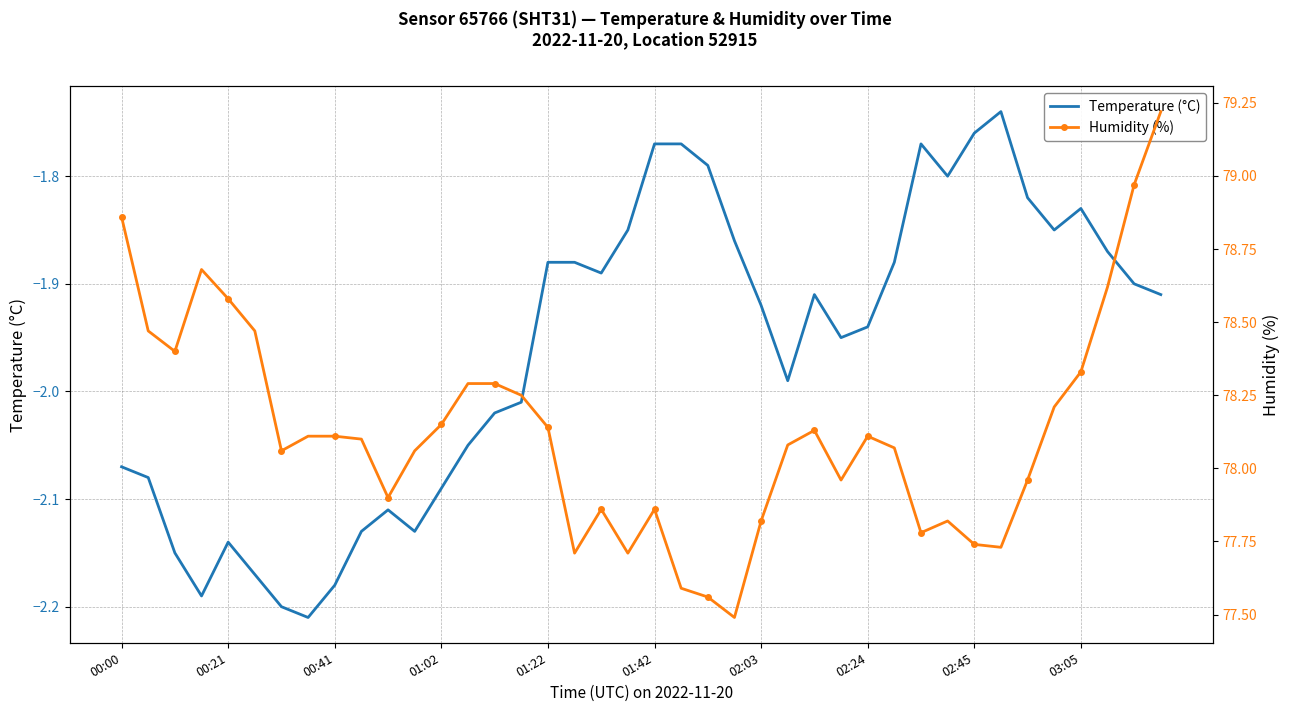

True or false: Temperature (°C) has more than 1 interior local peaks.

True